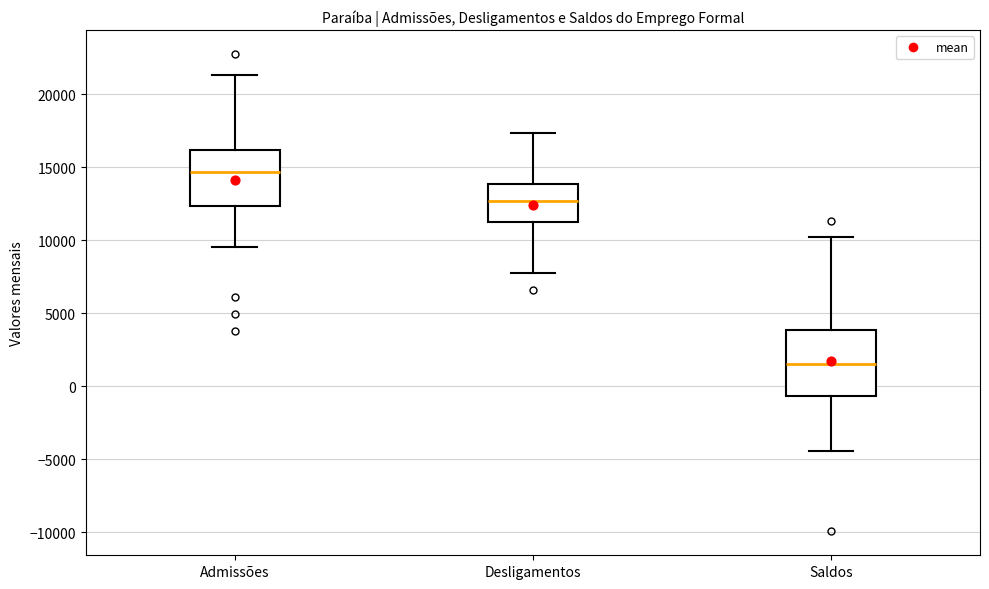

Reading left to right, transcribe this box plot: for each box, give where its median line is, the range the box spans, and where its two whiskers end, as read against the y-axis. The values are not printed on the chart, so give them approximately, as read against the axis.

Admissões: median 14500, box 12500 to 16000, whiskers 9500 to 21500
Desligamentos: median 12500, box 11500 to 14000, whiskers 8000 to 17500
Saldos: median 1500, box -500 to 4000, whiskers -4500 to 10000